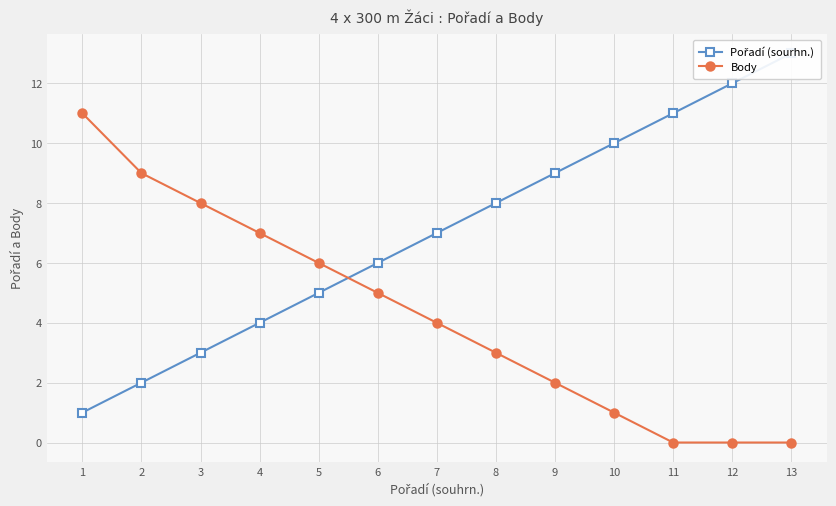

Which series has the largest total across all categories?

Pořadí (sourhn.)